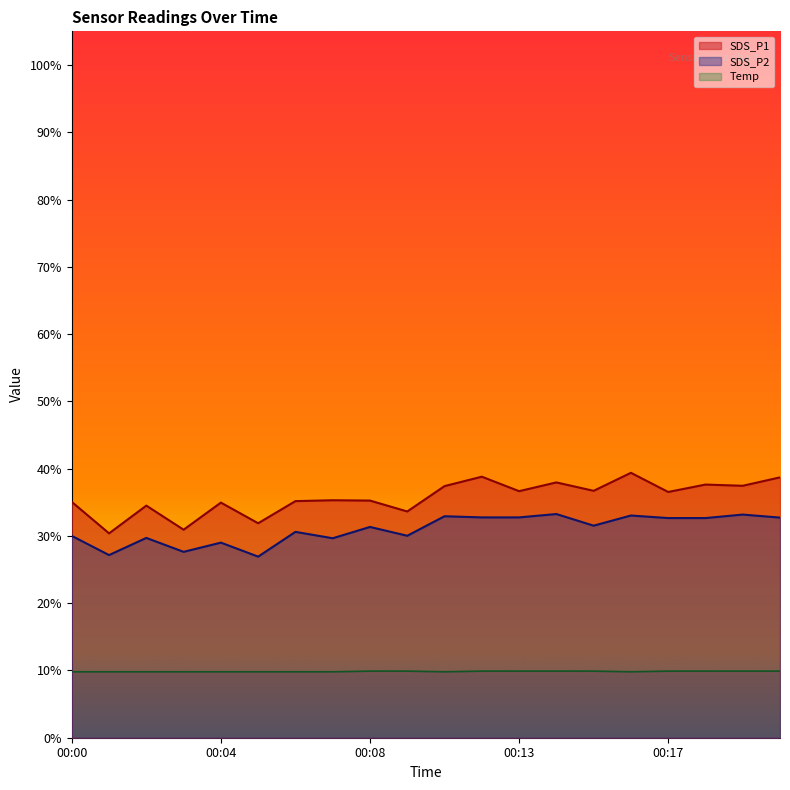

What is the spread (max minus min) of values at 00:11?

27.6